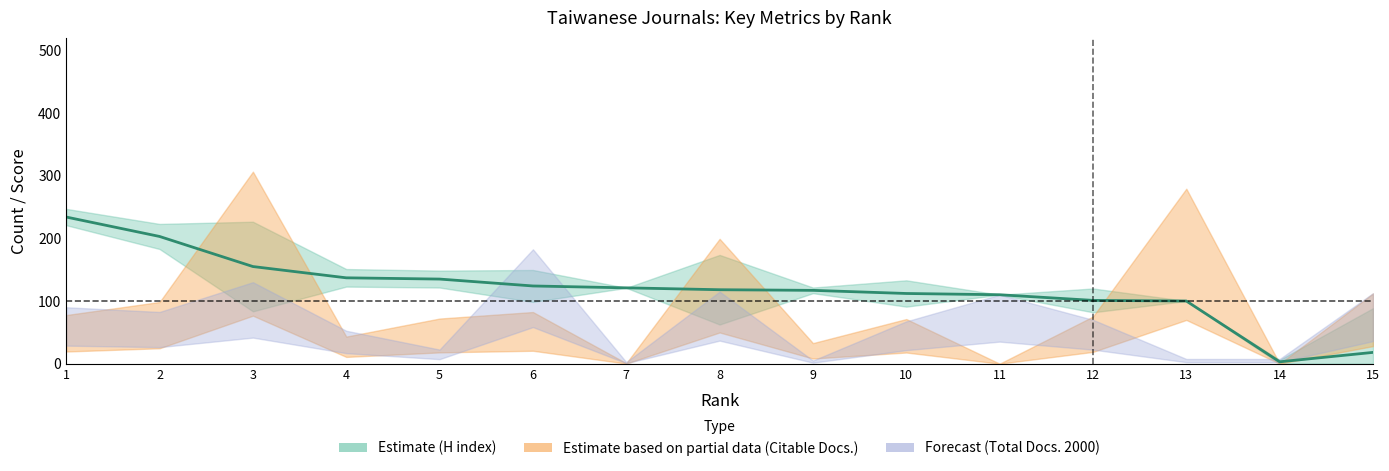

Approximately how many times larger is the value at 12 compared to 10?

0.9